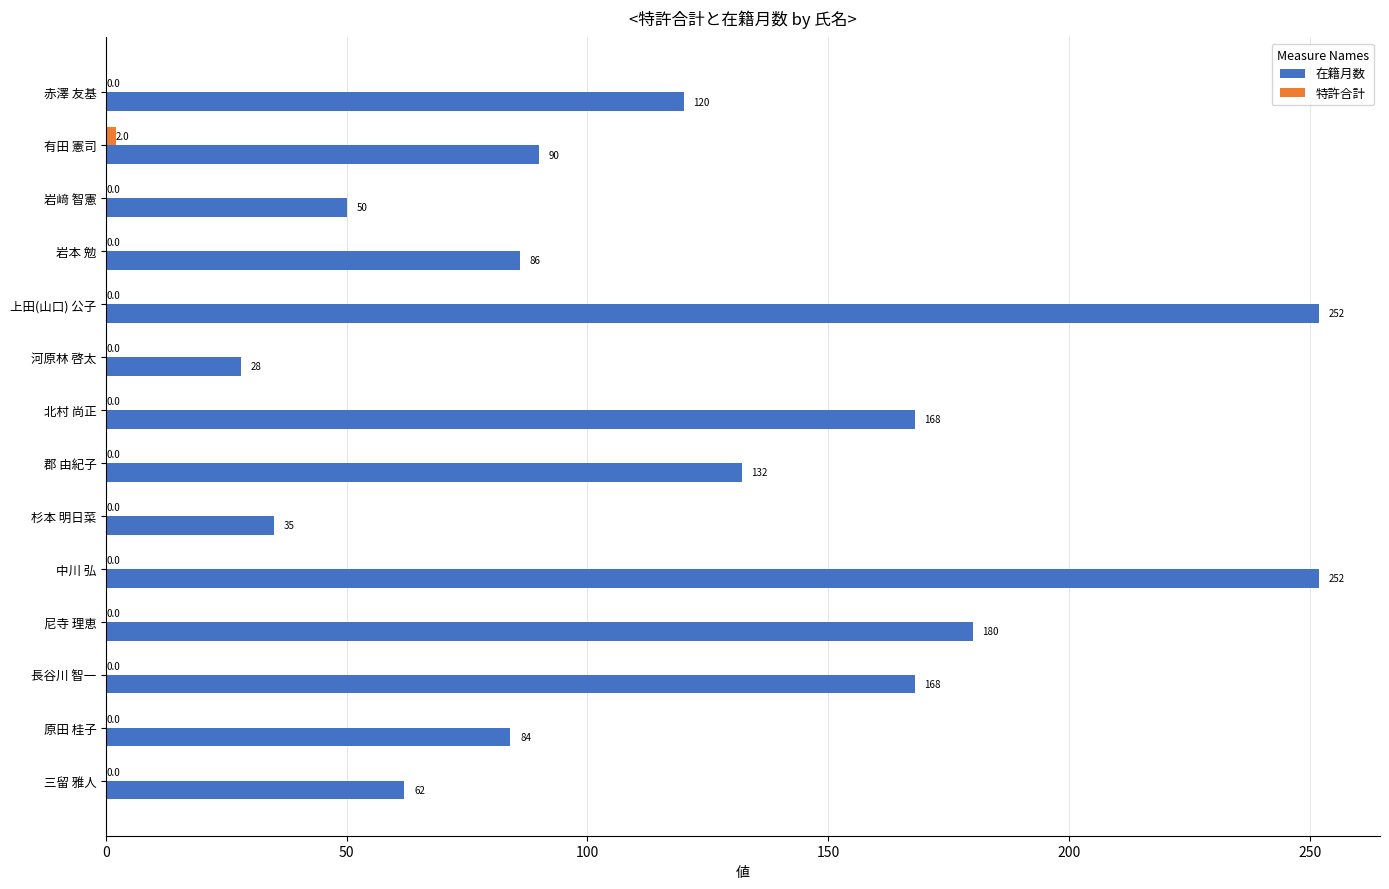

Is it true that 在籍月数 equals 78 at 北村 尚正?

False